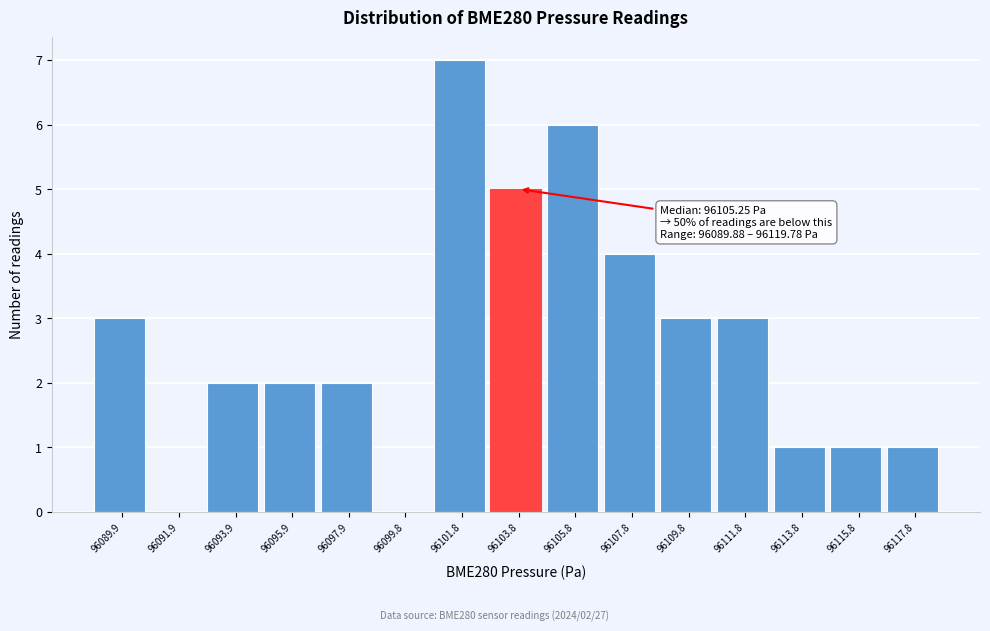

Reading left to right, extract all data points from this chart.

96089.9=3	96091.9=0	96093.9=2	96095.9=2	96097.9=2	96099.8=0	96101.8=7	96103.8=5	96105.8=6	96107.8=4	96109.8=3	96111.8=3	96113.8=1	96115.8=1	96117.8=1